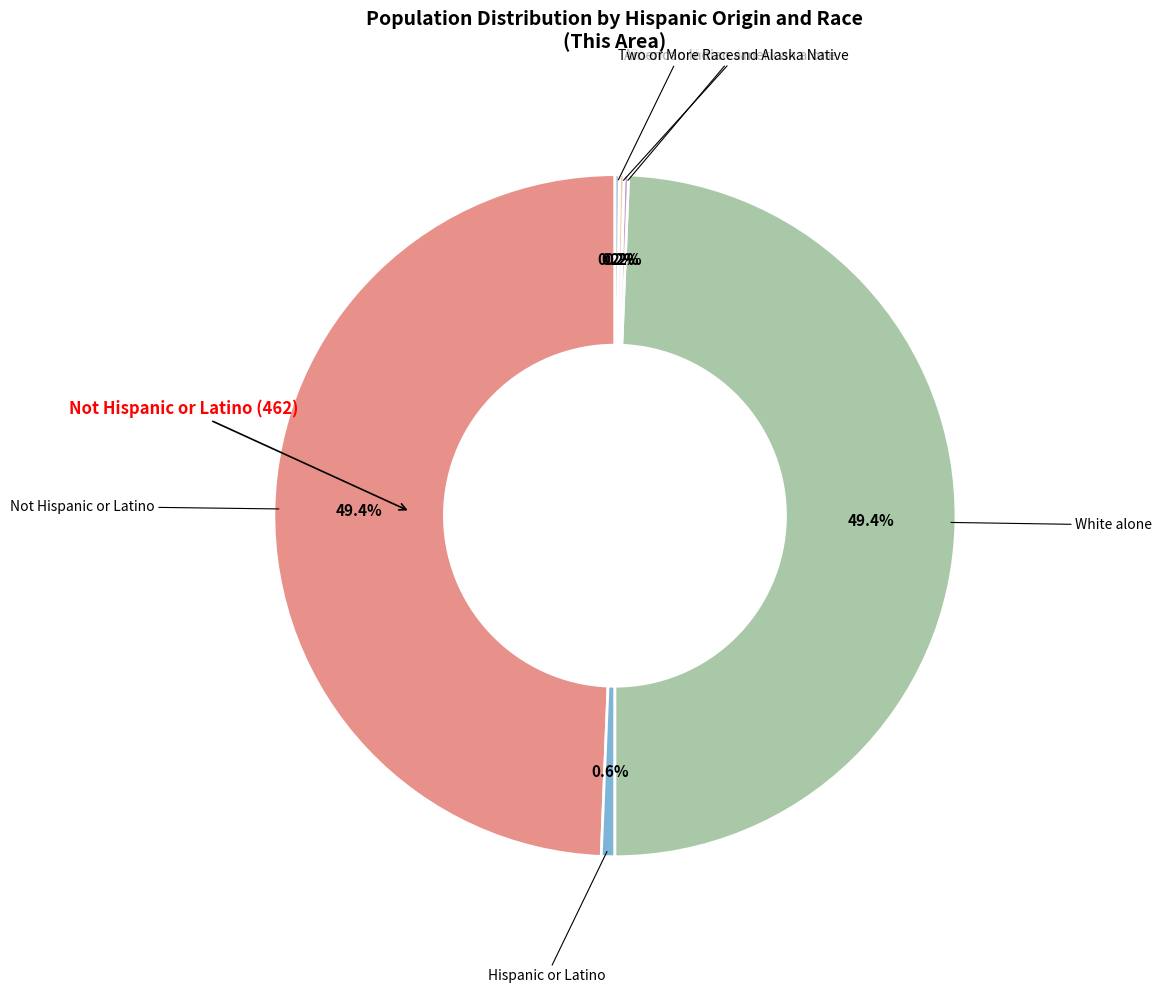

Does any single category account for the majority?

No